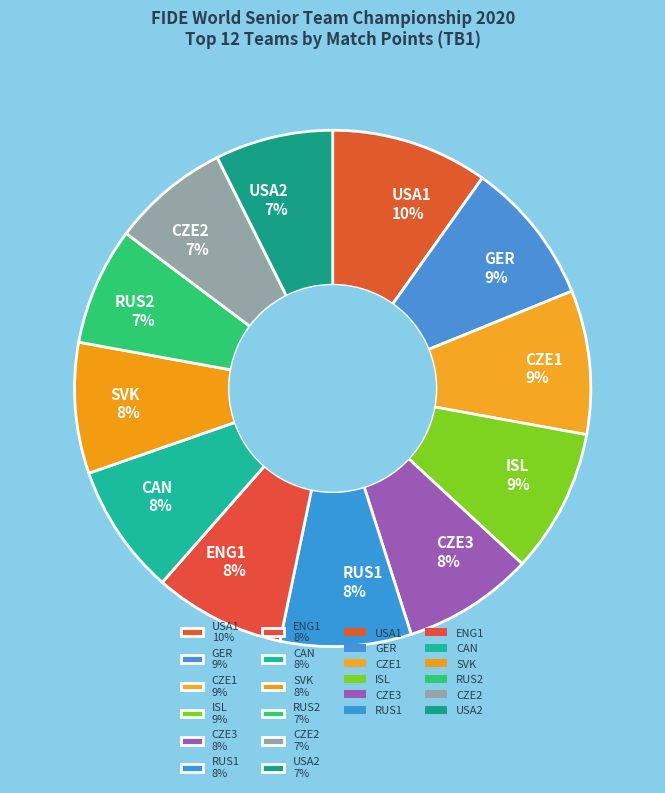

Which category has the biggest portion of the pie?

USA1